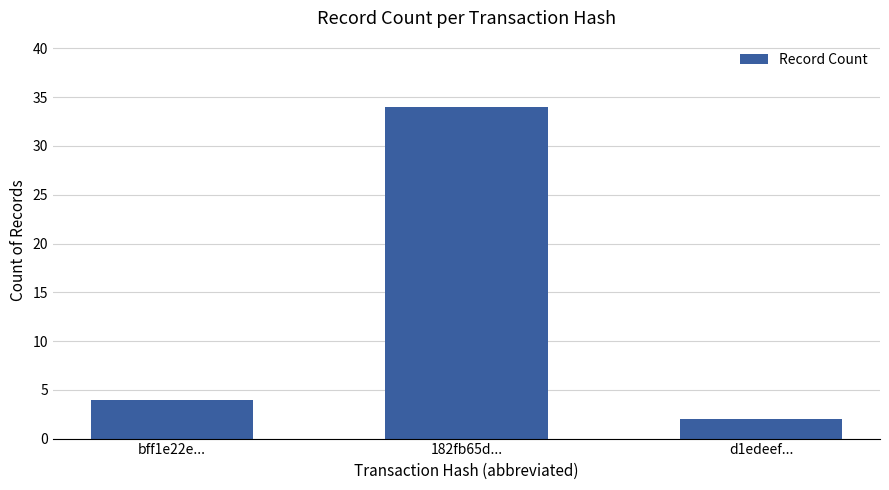

How many bars are there in total?

3